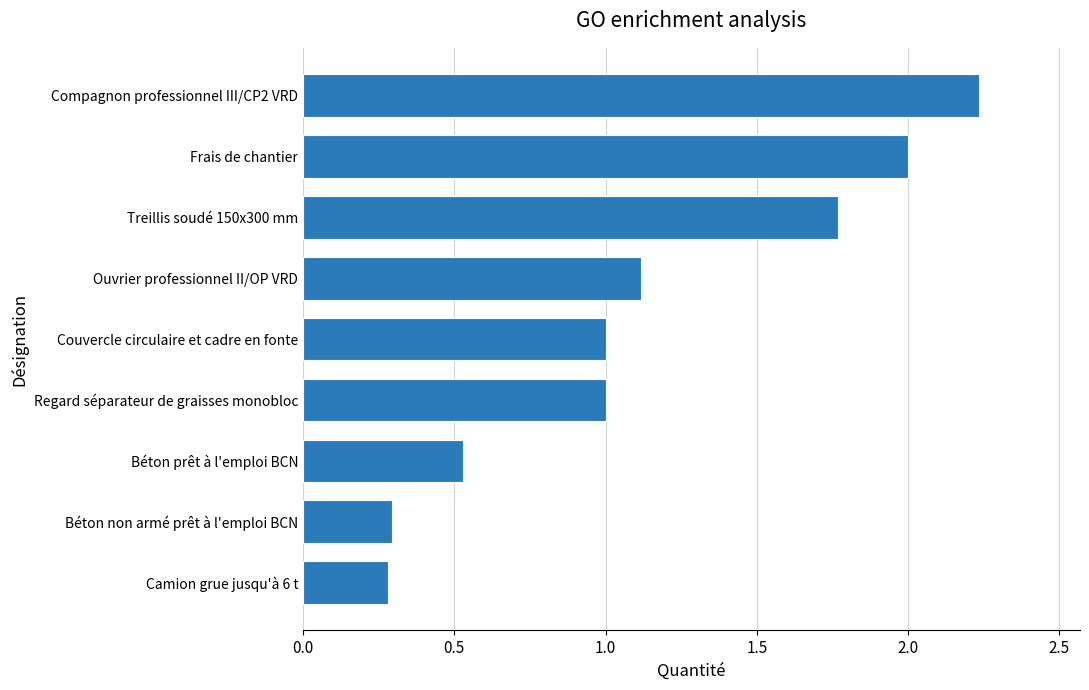

Which label corresponds to the largest value in the chart?

Compagnon professionnel III/CP2 VRD